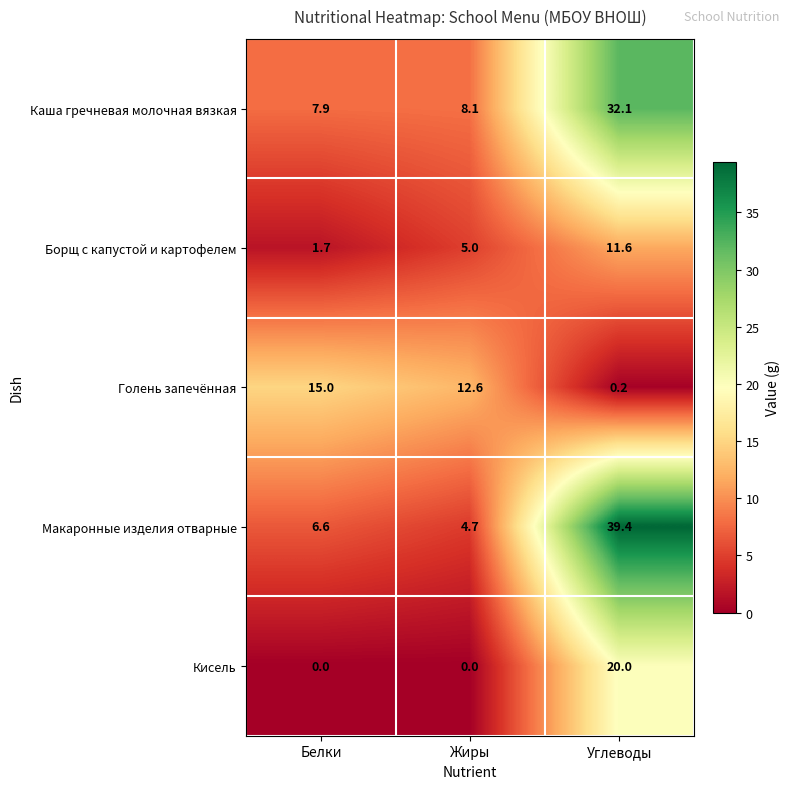

What is the total value across all series at Белки?

31.2